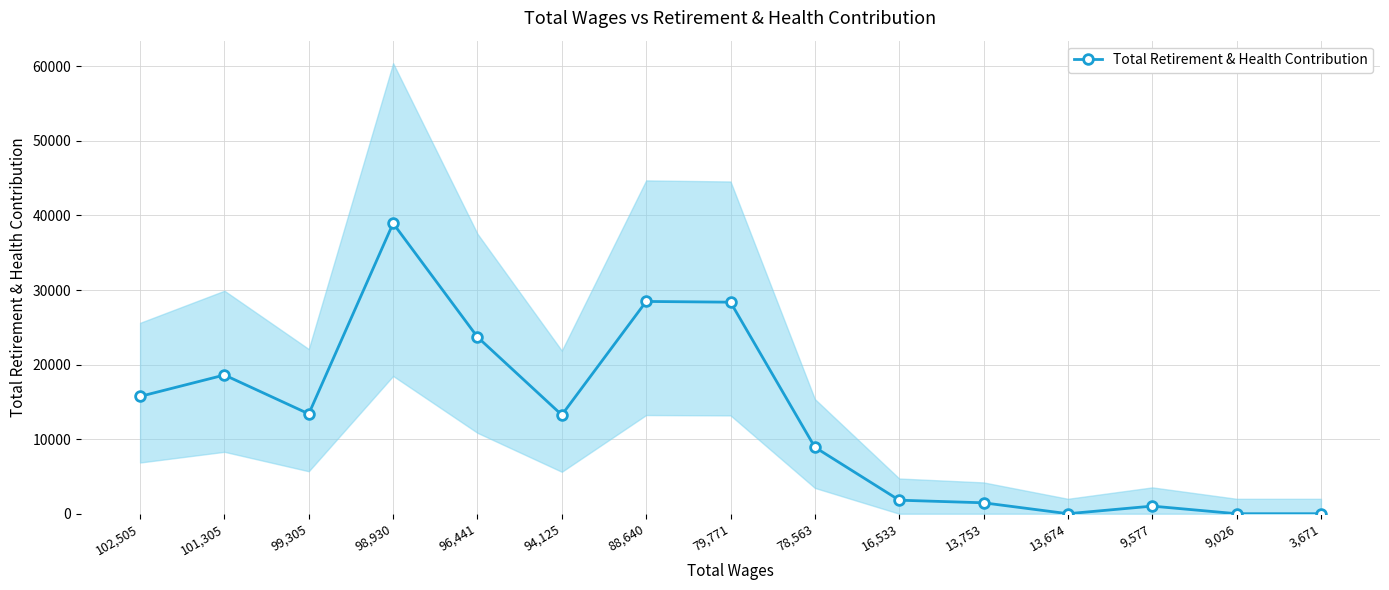

How many series are shown in this chart?

1